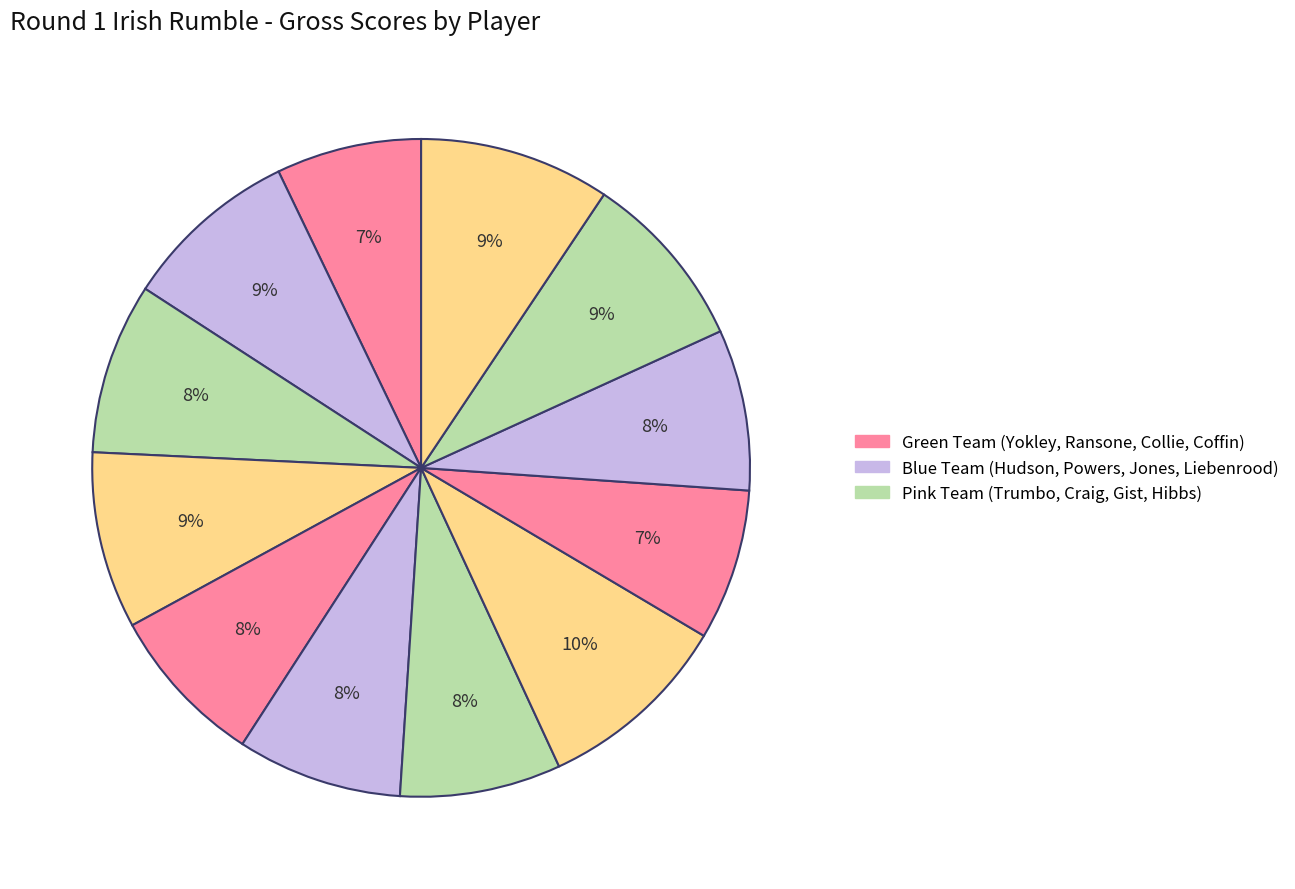

How many segments does this pie chart have?

12